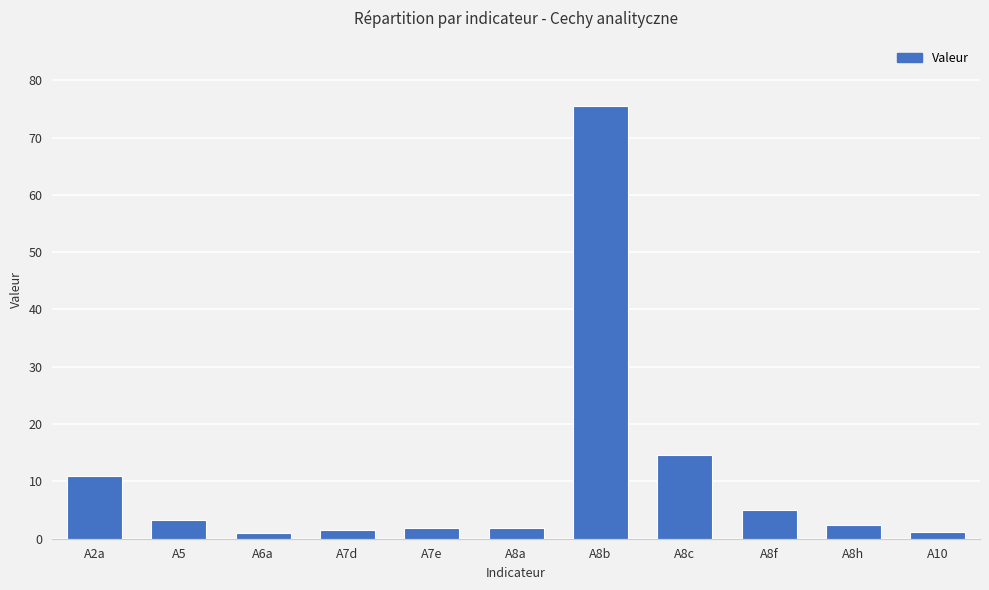

What is the change in value from A8a to A8h?

+0.4